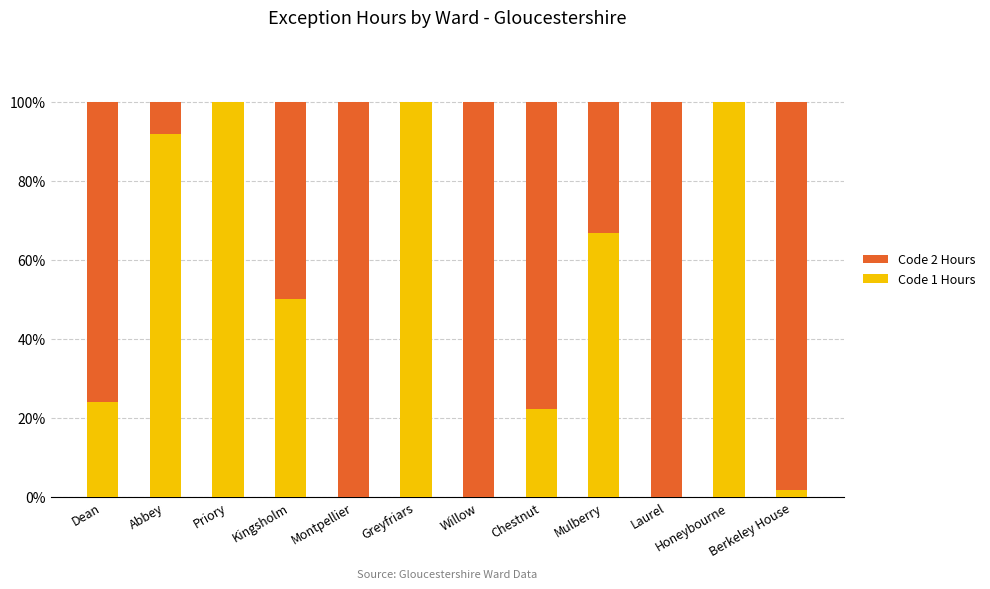

What is the highest value of the Code 1 Hours series?

100.0